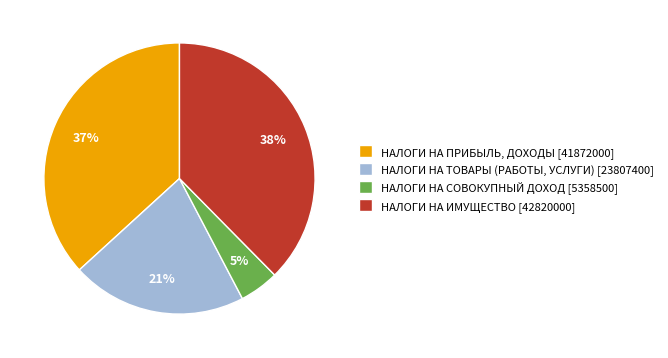

Do НАЛОГИ НА СОВОКУПНЫЙ ДОХОД [5358500] and НАЛОГИ НА ИМУЩЕСТВО [42820000] together represent more than half of the pie?

No